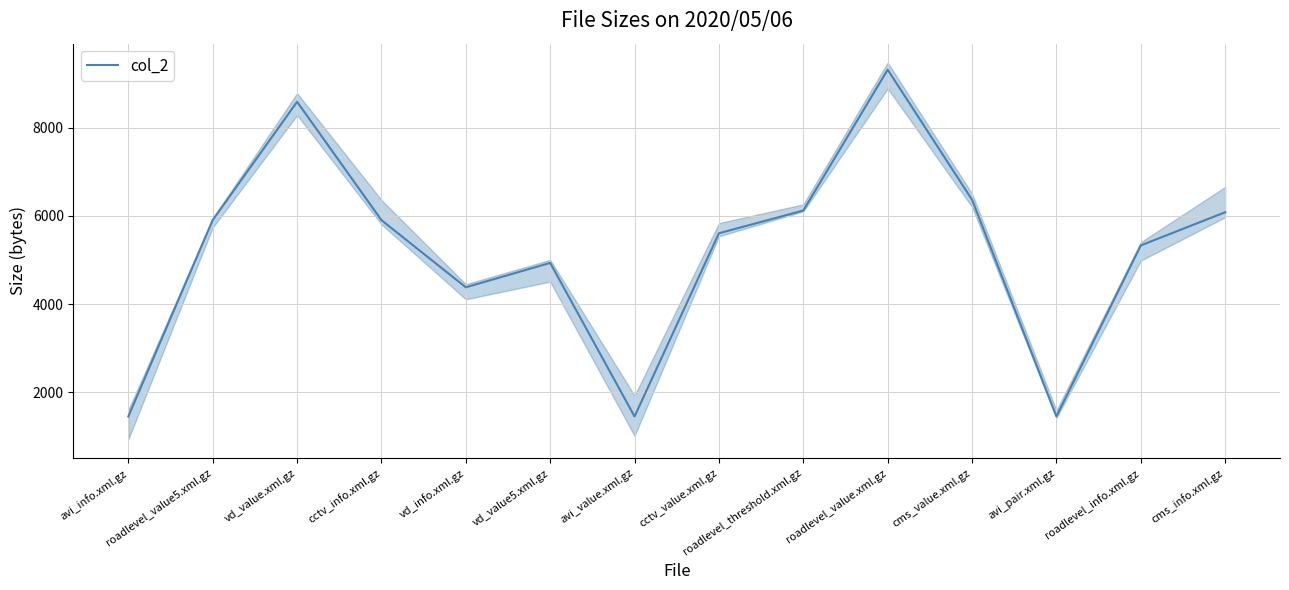

What is the label of the 14th point from the right?

avi_info.xml.gz